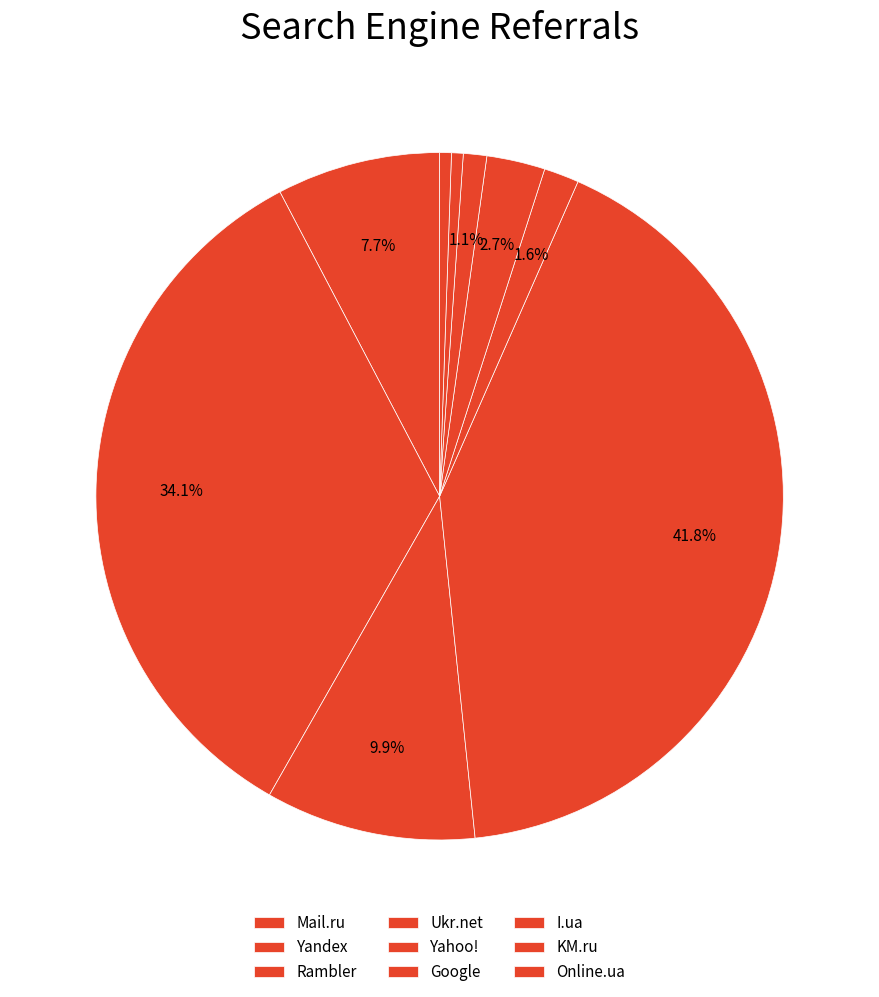

What is the change in value from Yandex to Google?

-57